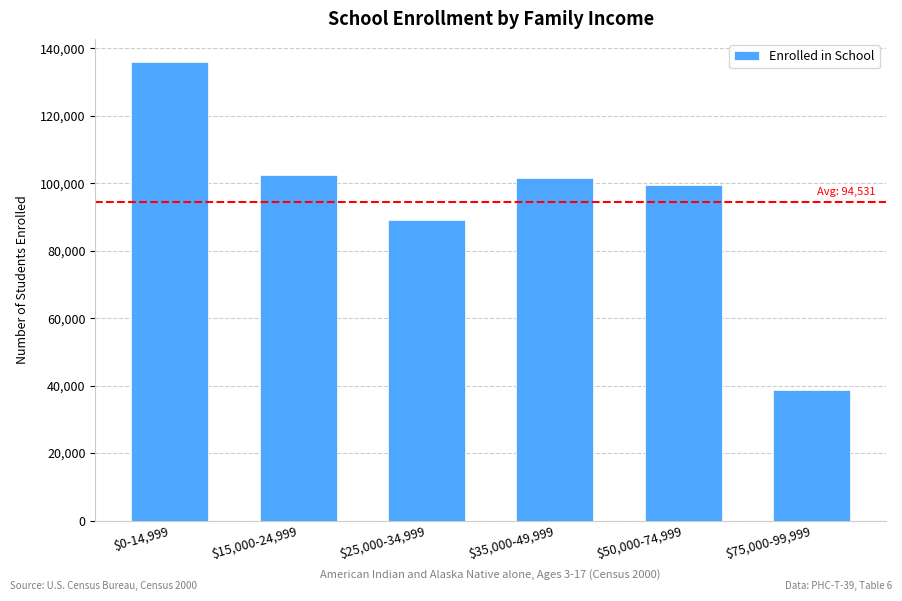

What is the sum of all values?

567189